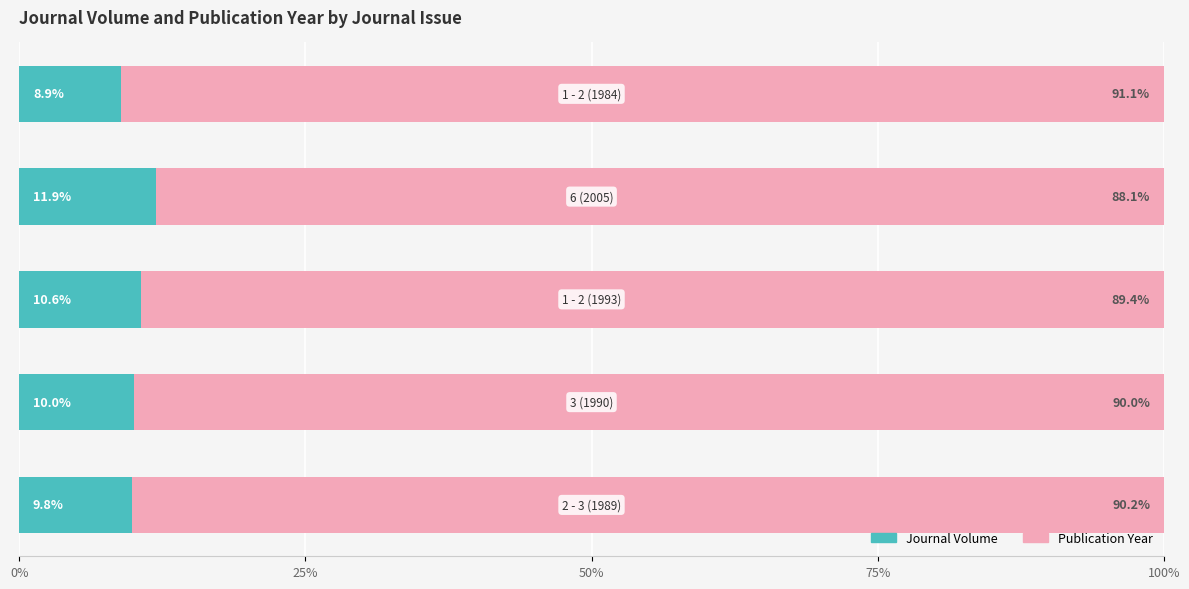

What is the difference between the maximum and minimum values in the Journal Volume series?

3.0